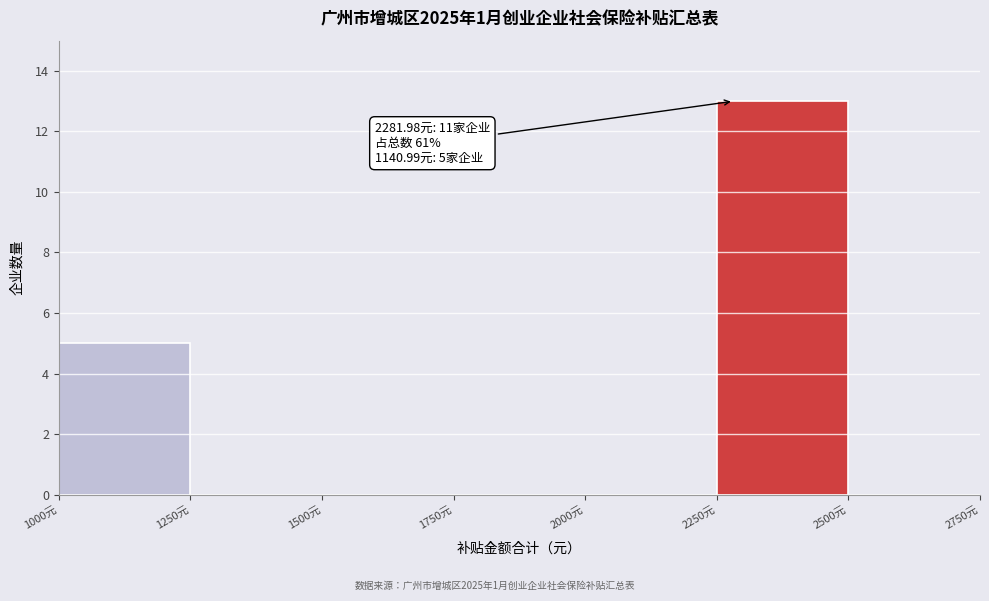

Which range on the x-axis has the tallest bar?

2250 to 2500